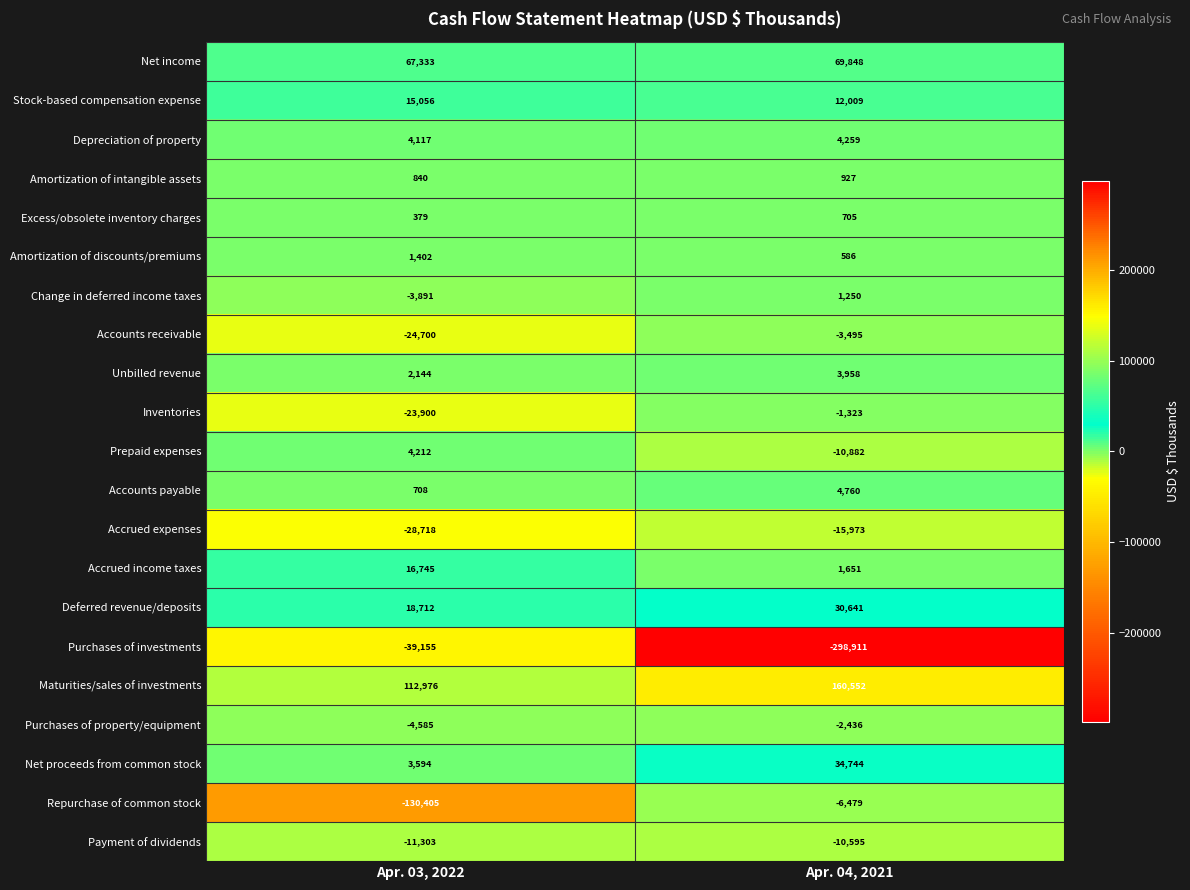

List the labels in order of Amortization of intangible assets value, smallest first.

Apr. 03, 2022, Apr. 04, 2021